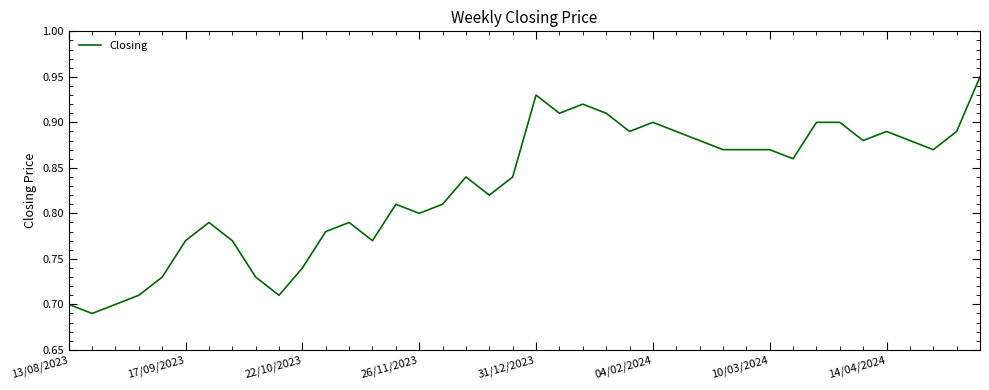

Does the chart display data point markers on the line(s)?

No